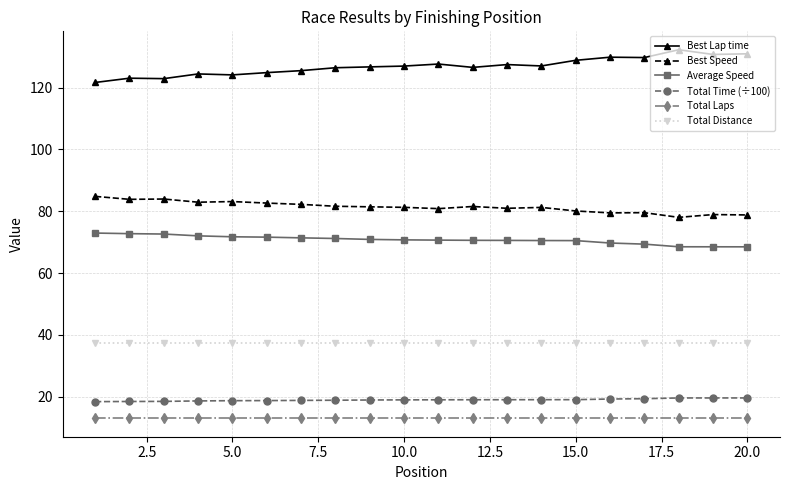

True or false: Best Lap time has more than 2 interior local peaks.

True